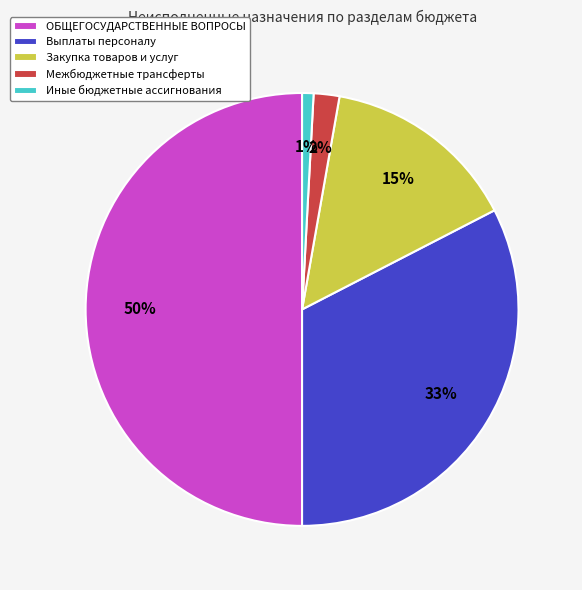

What is the largest slice in the pie chart?

ОБЩЕГОСУДАРСТВЕННЫЕ ВОПРОСЫ